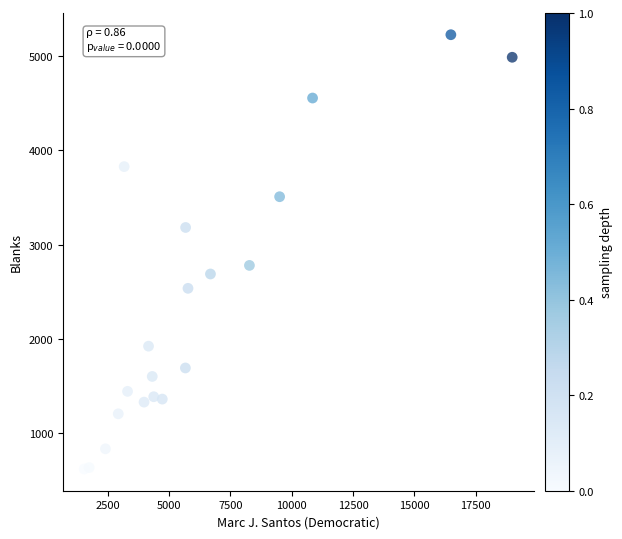

What is the range of Y values (max minus min)?

4603